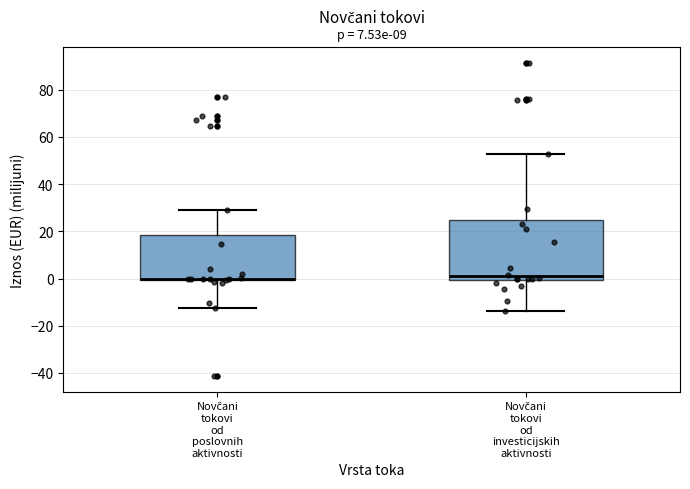

Where is the upper edge of the box for Novčani tokovi od poslovnih aktivnosti on the y-axis? The values are not printed on the chart, so give them approximately, as read against the axis.

18